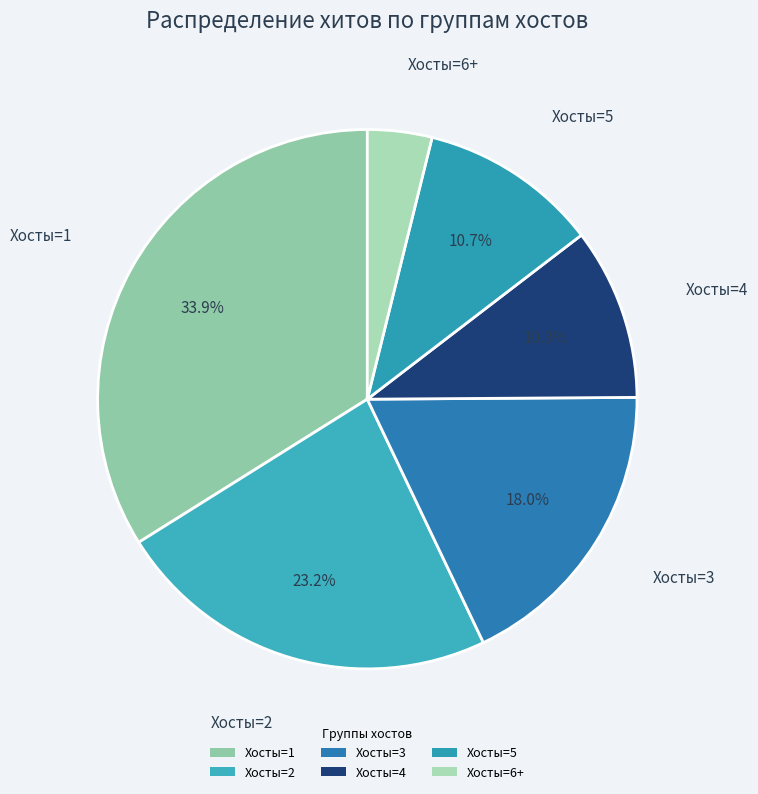

How many slices are in this pie chart?

6